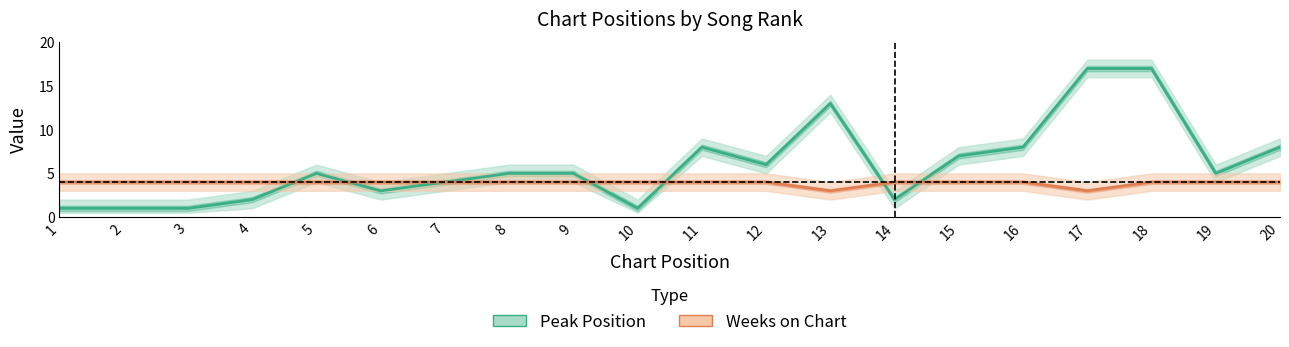

What is the greatest value displayed?

17